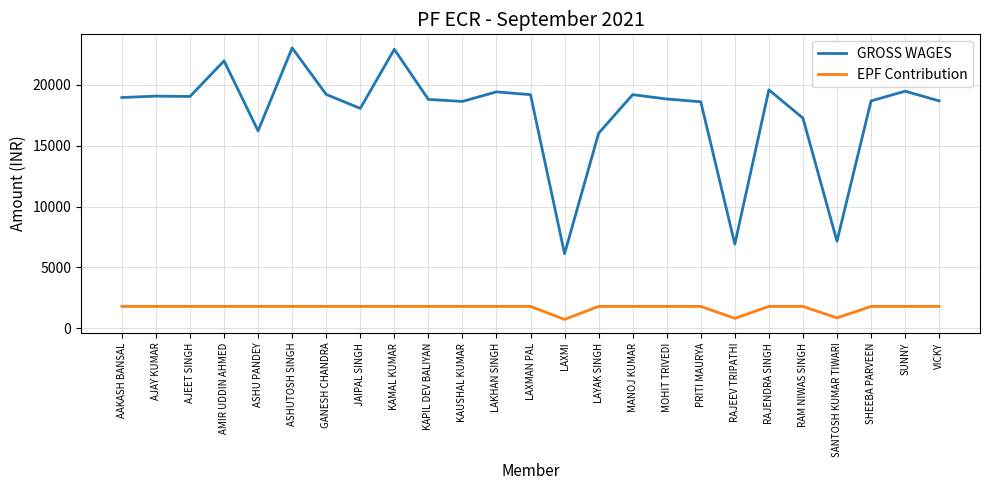

What value does the GROSS WAGES series have at MOHIT TRIVEDI?

18824